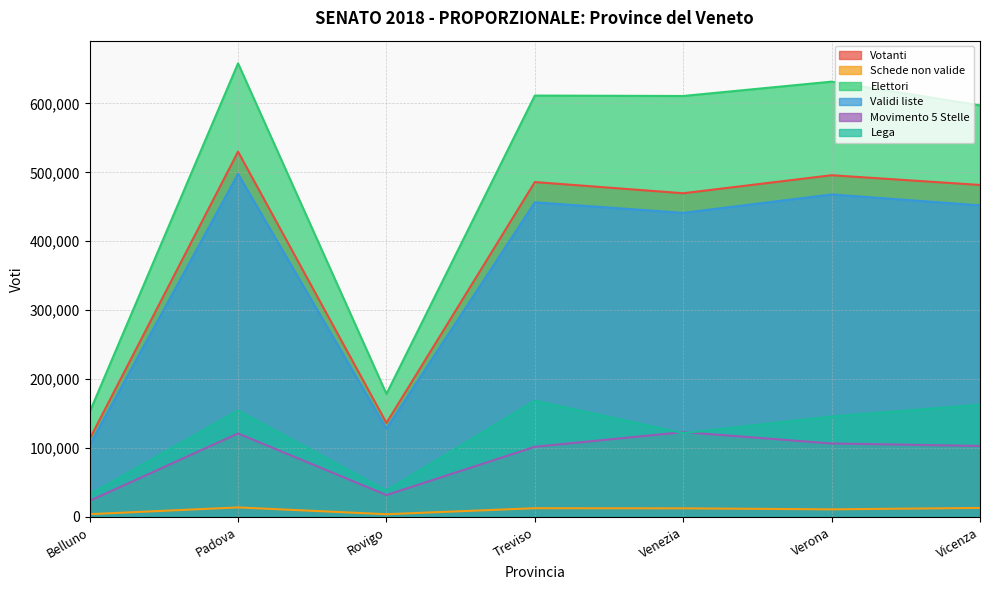

What is the greatest value displayed?

658177